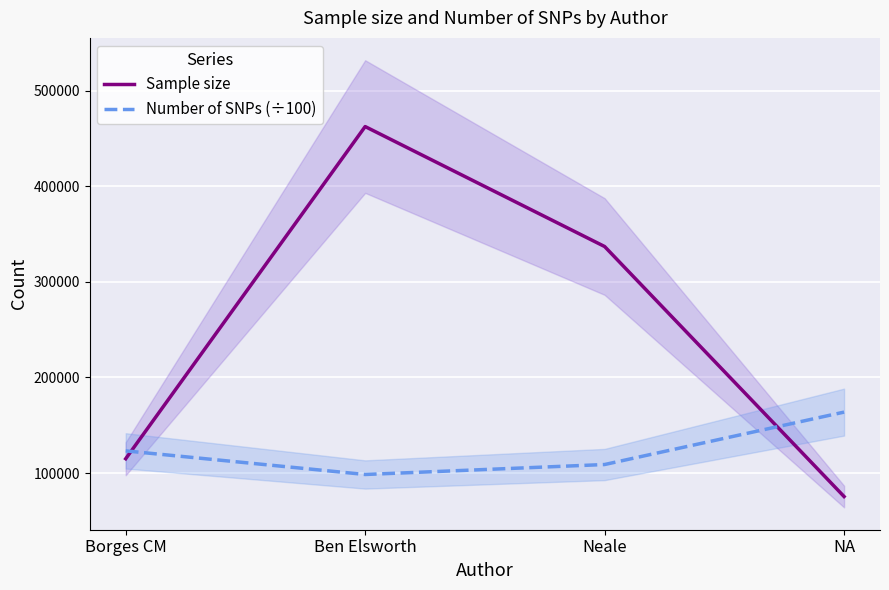

What are all the series names shown in the legend?

Sample size, Number of SNPs (÷100)